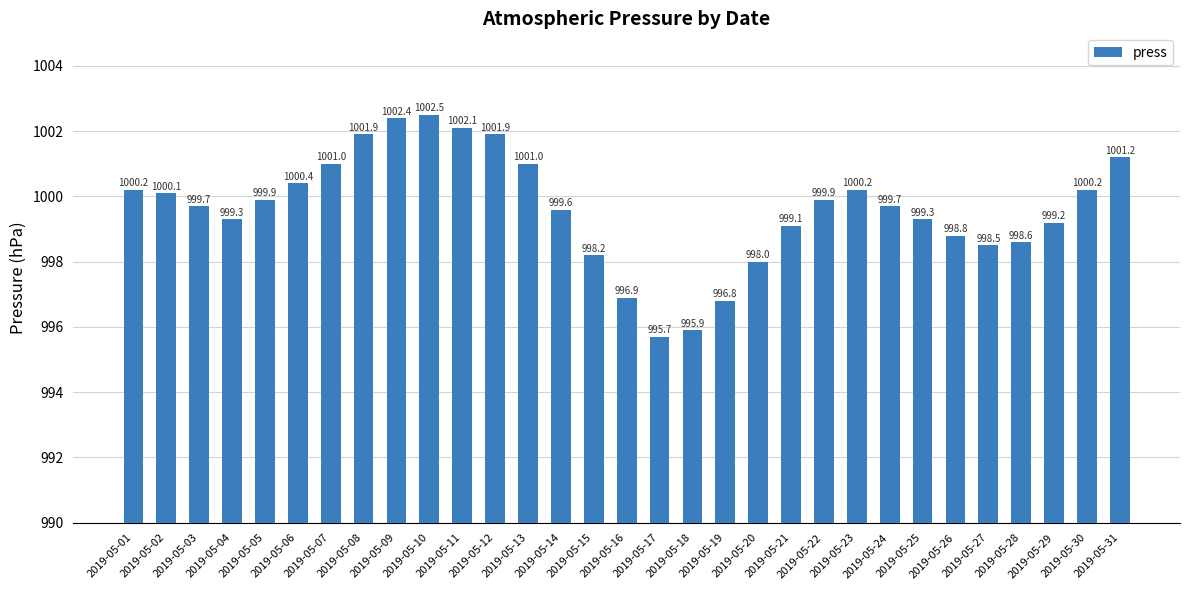

How many distinct data groups are displayed?

1